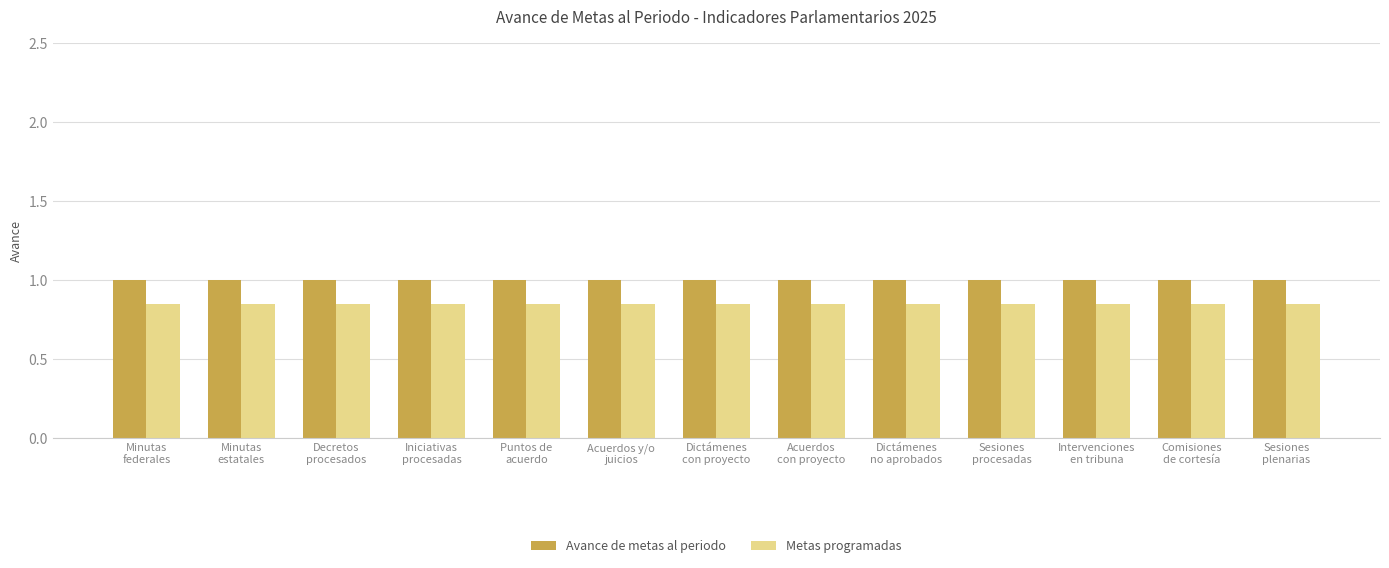

The Avance de metas al periodo series shows 1.6 at Sesiones
plenarias. True or false?

False